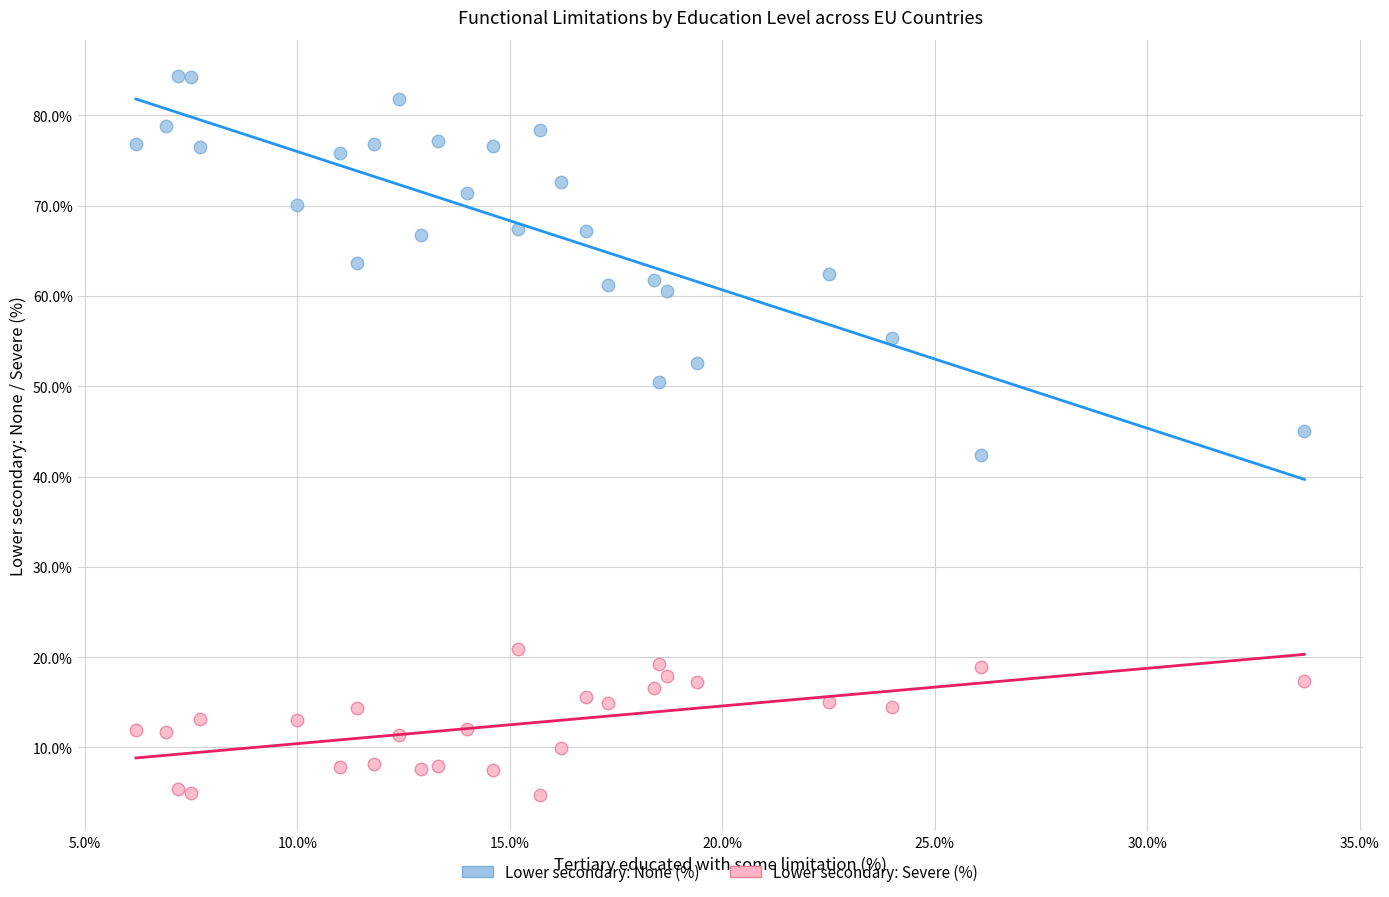

Which series reaches the minimum Y coordinate?

Lower secondary: Severe (%)